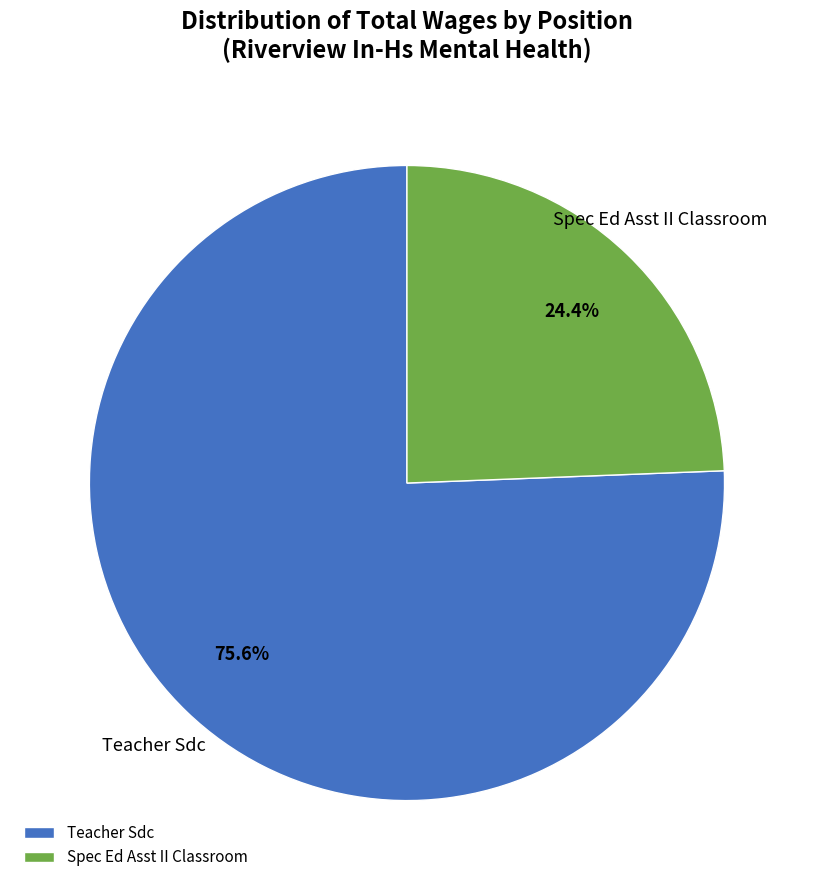

How much of the chart is everything except Spec Ed Asst II Classroom?

75.6%